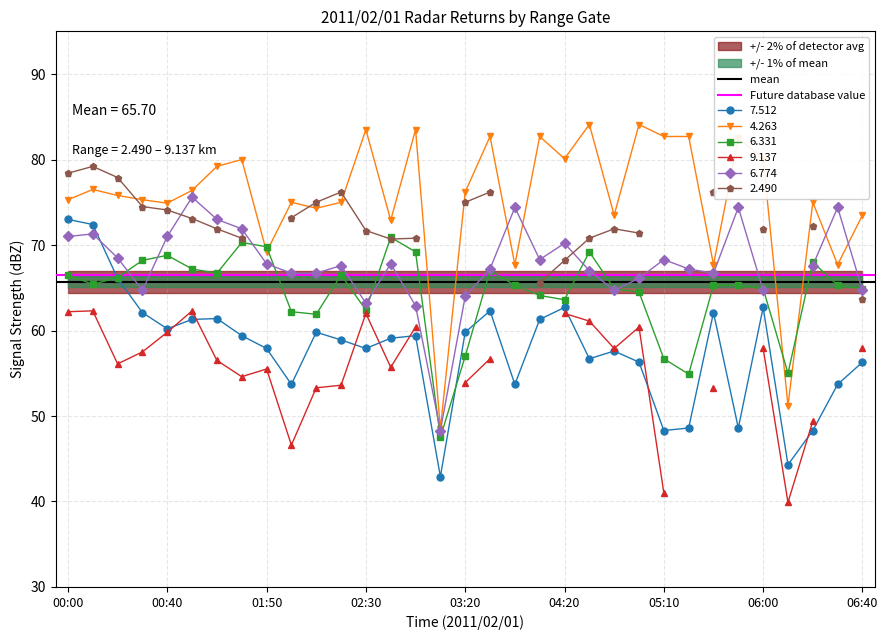

The 7.512 series shows 73.0 at 00:00. True or false?

True